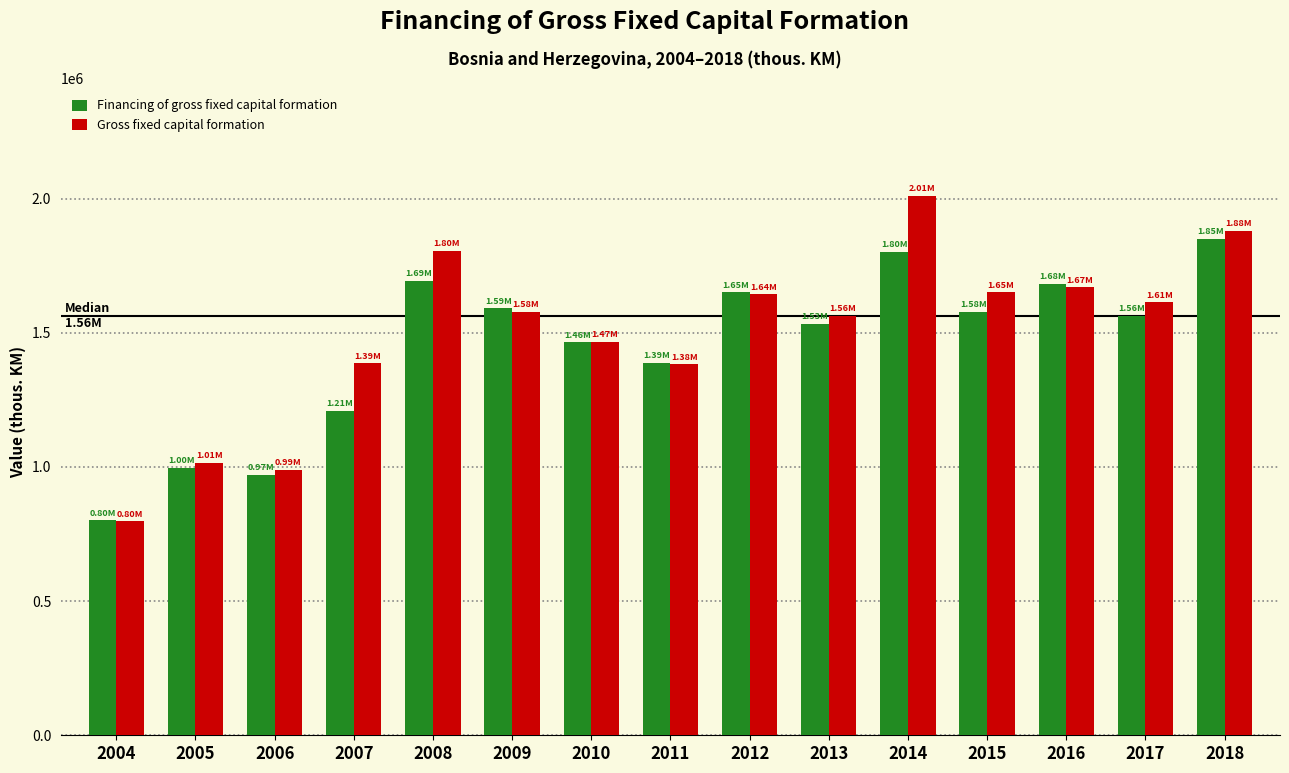

What is the difference between the Gross fixed capital formation values at 2010 and 2015?

183234